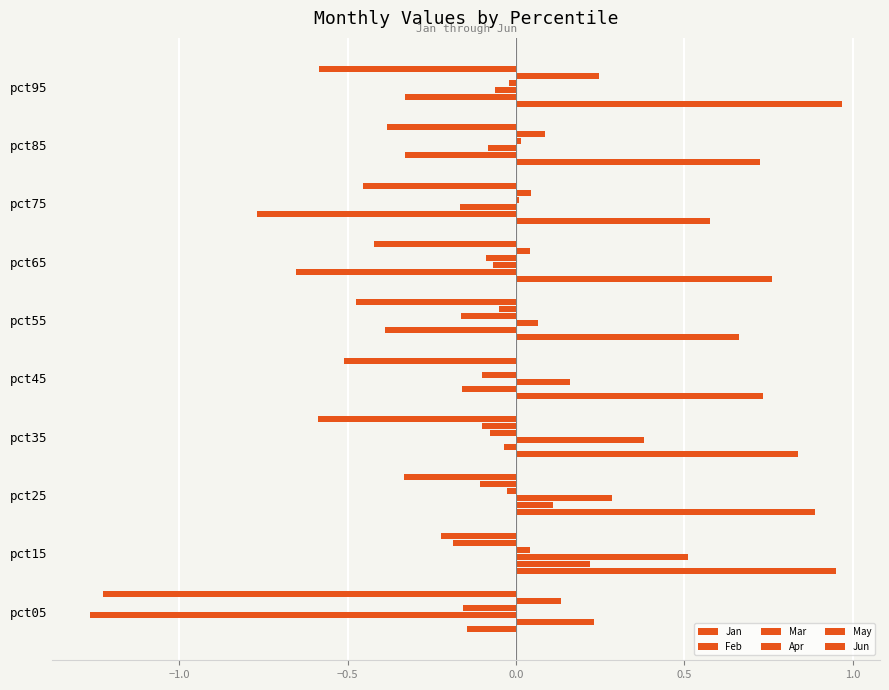

Which series has the widest spread of values?

Mar